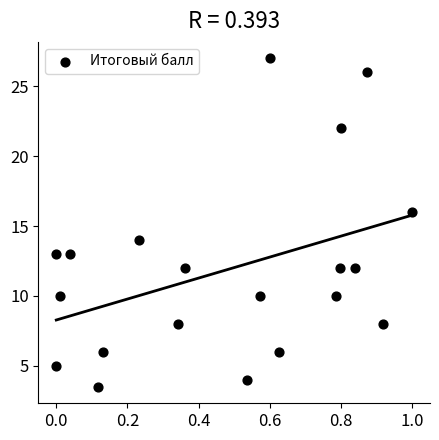

What is the range of Y values (max minus min)?

23.5